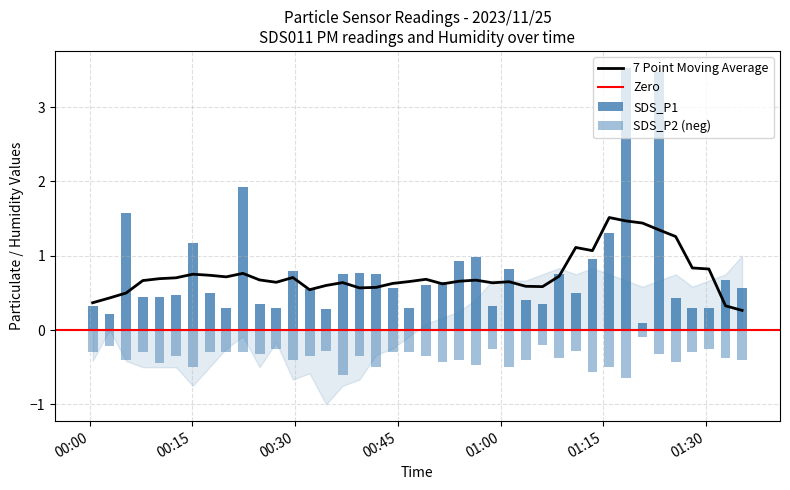

What is the difference between the SDS_P2 values at 00:39 and 00:34?

0.1